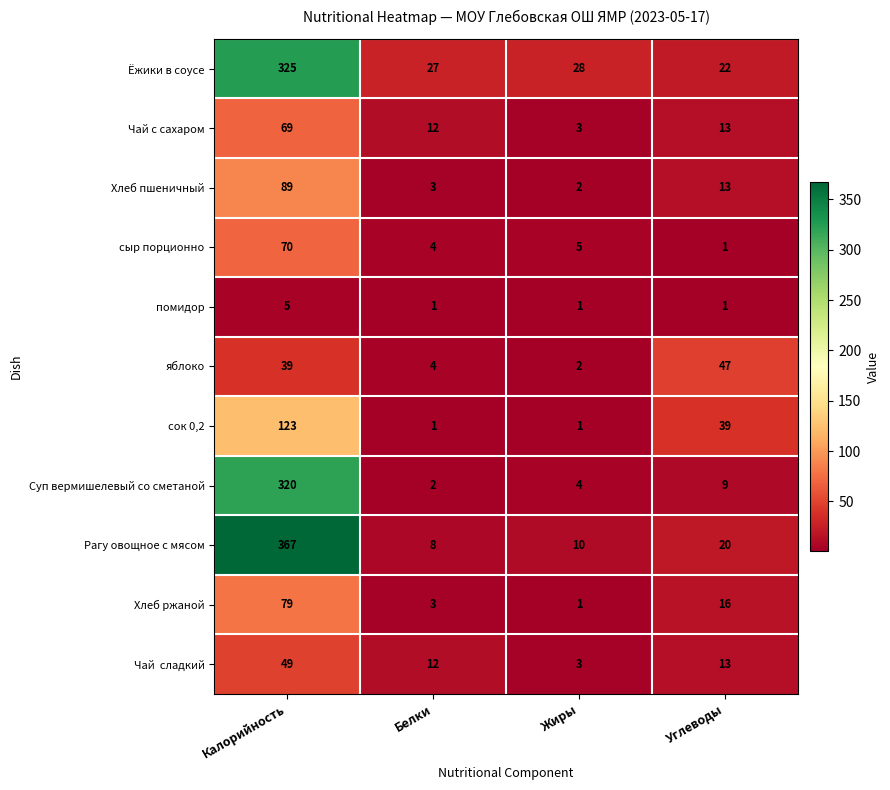

True or false: Хлеб ржаной has a value of 3 at Белки.

True